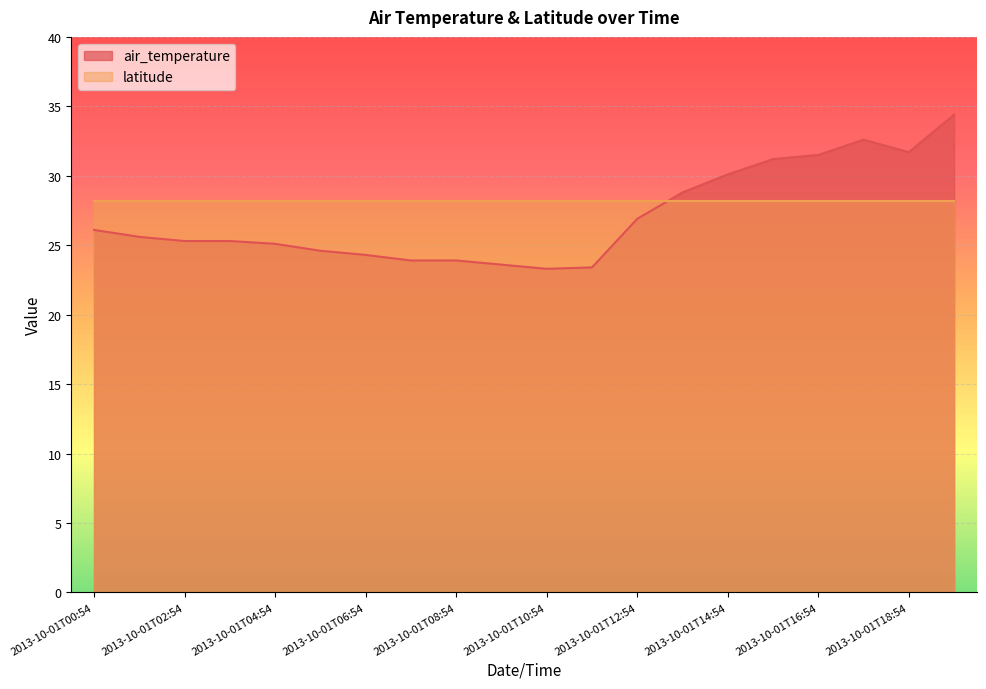

Where is the first local minimum?

2013-10-01T10:54